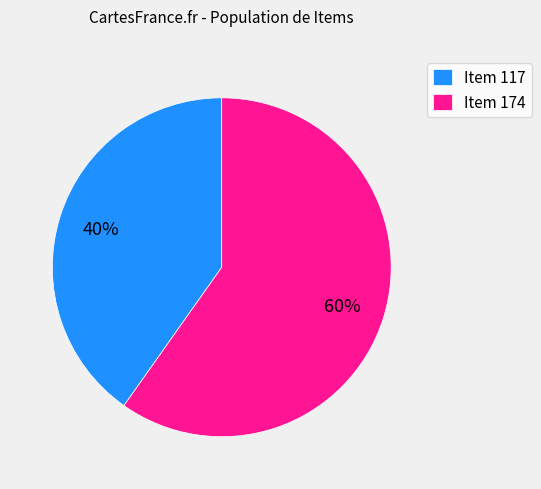

To the nearest percent, what is the average slice percentage?

50%